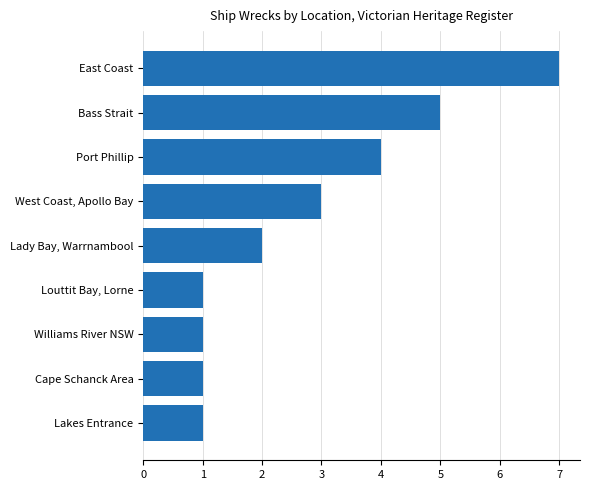

What is the maximum value shown in the chart?

7